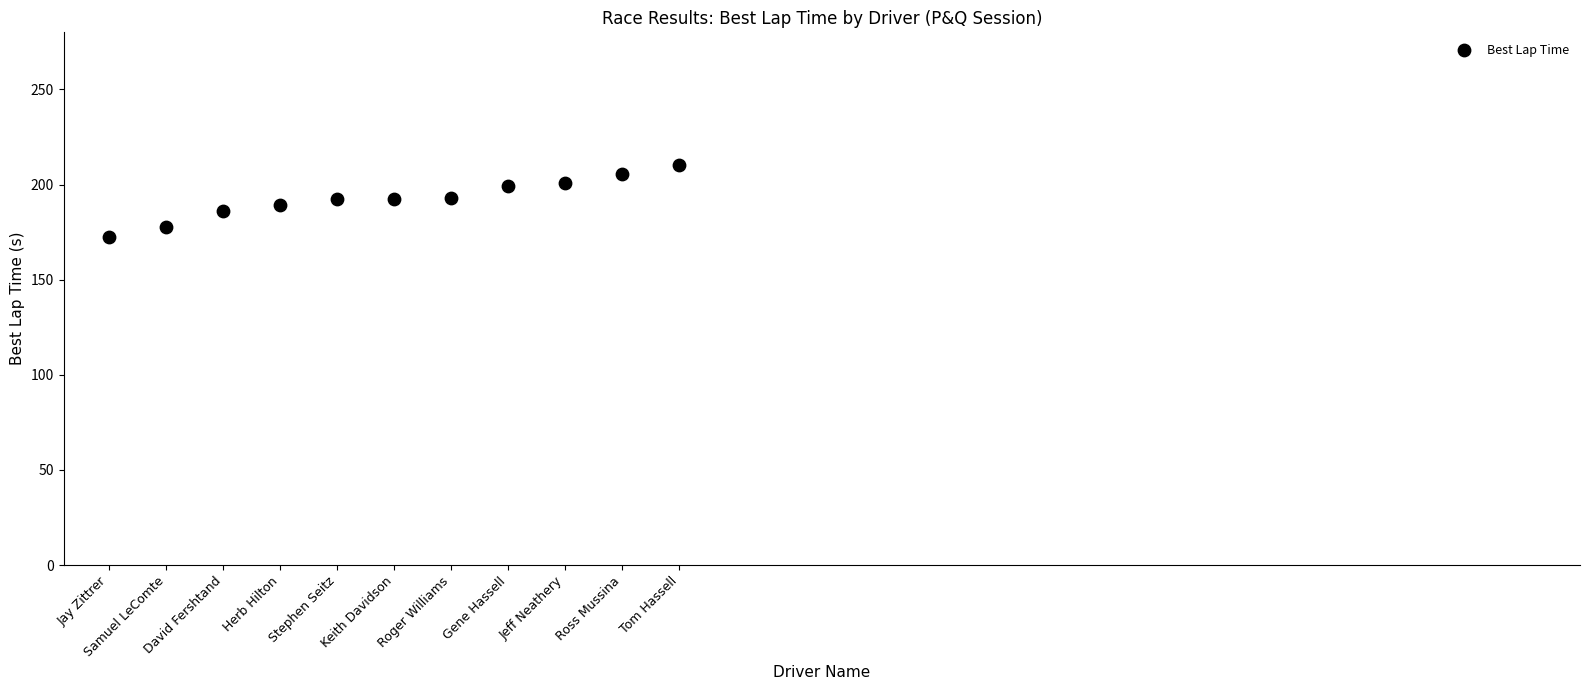

What is the range of Y values (max minus min)?

37.5